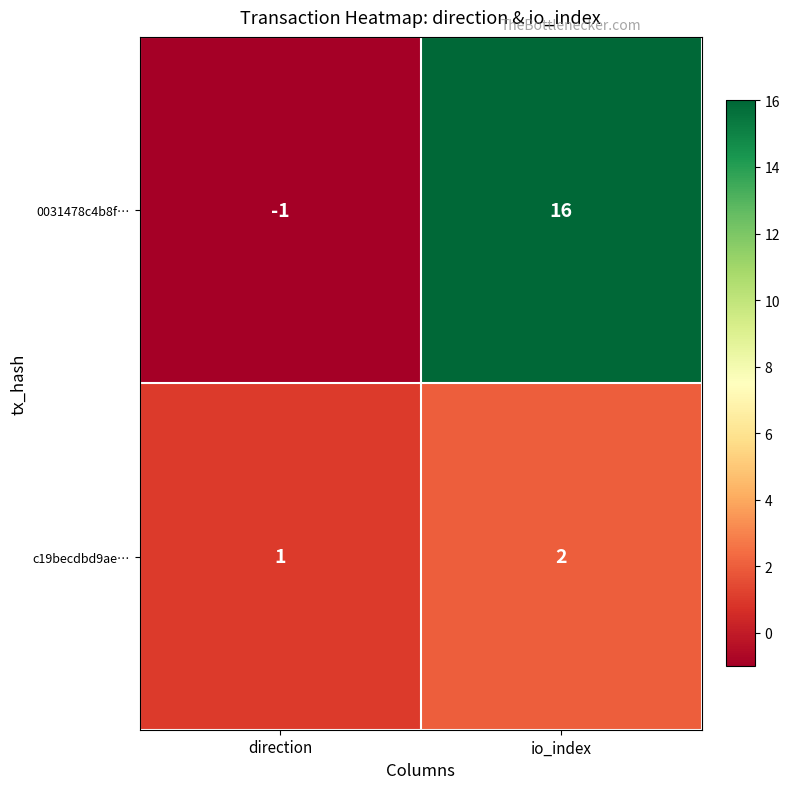

At which label is c19becdbd9ae… closest to 1?

direction